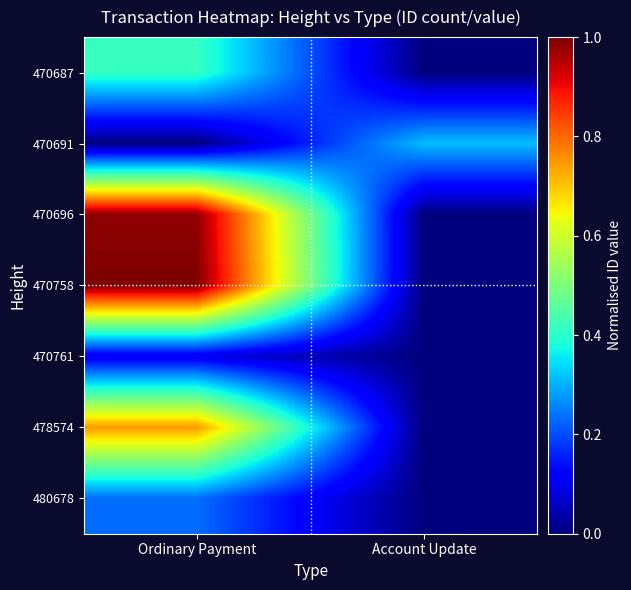

Between Ordinary Payment and Account Update, which series saw the biggest shift?

470758